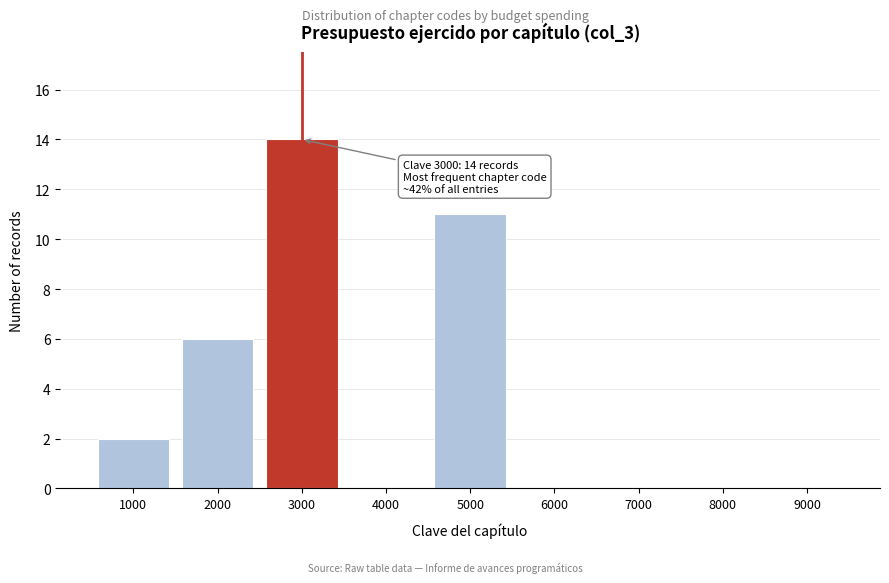

Which range on the x-axis has the tallest bar?

2500 to 3500